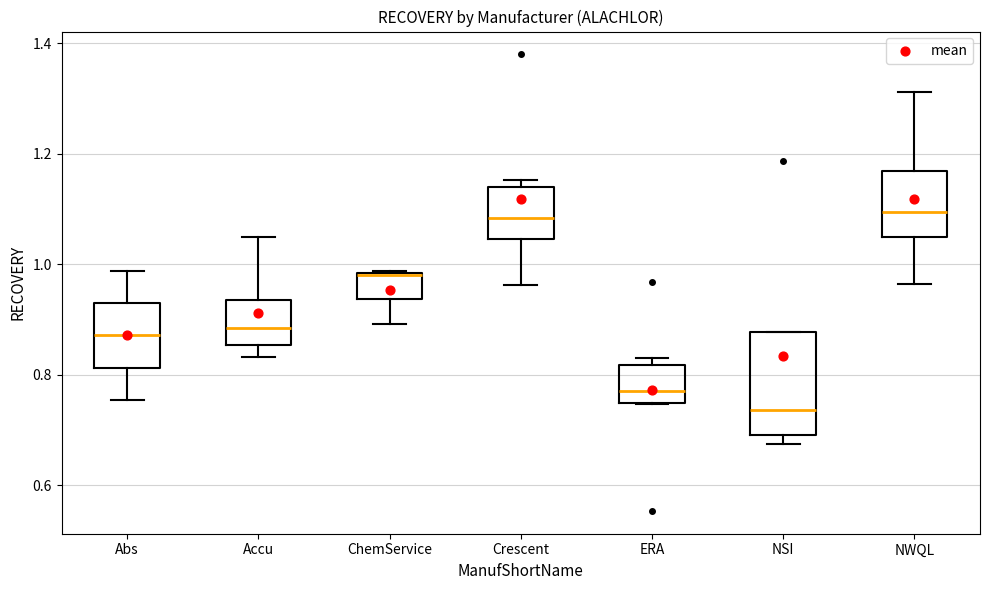

Where does the upper whisker of the box for Abs end on the y-axis? The values are not printed on the chart, so give them approximately, as read against the axis.

0.98